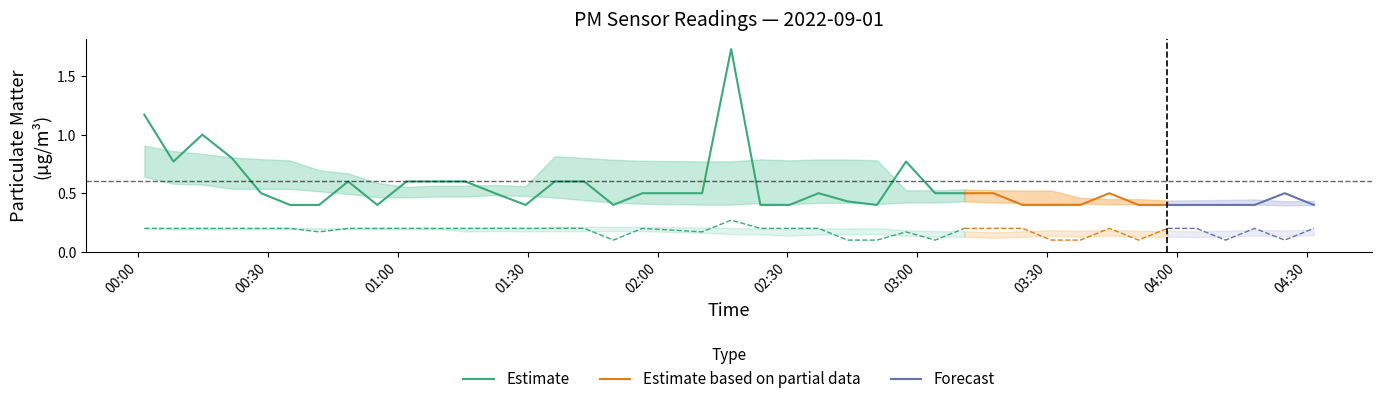

Reading left to right, list all the values displayed in this chart.

P1: 1.2	0.8	1.0	0.8	0.5	0.4	0.4	0.6	0.4	0.6	0.6	0.6	0.5	0.4	0.6	0.6	0.4	0.5	0.5	1.7	0.4	0.4	0.5	0.4	0.4	0.8	0.5	0.5	0.5	0.4	0.4	0.4	0.5	0.4	0.4	0.4	0.4	0.4	0.5	0.4
P2: 0.2	0.2	0.2	0.2	0.2	0.2	0.2	0.2	0.2	0.2	0.2	0.2	0.2	0.2	0.2	0.2	0.1	0.2	0.2	0.3	0.2	0.2	0.2	0.1	0.1	0.2	0.1	0.2	0.2	0.2	0.1	0.1	0.2	0.1	0.2	0.2	0.1	0.2	0.1	0.2